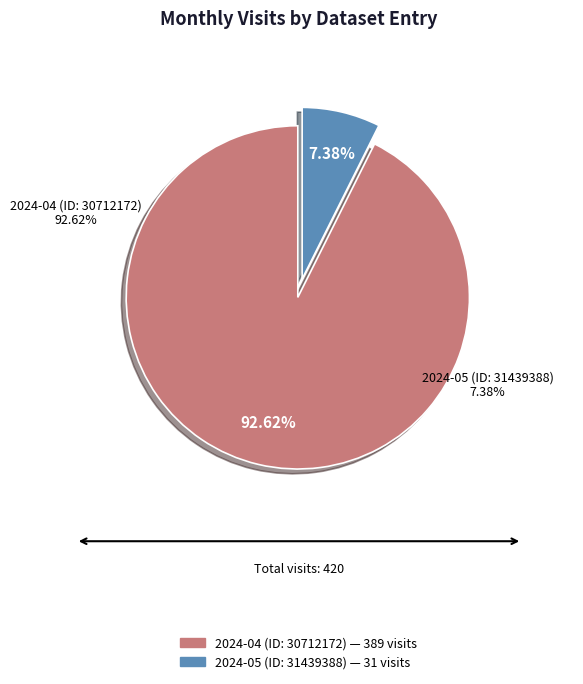

Is 2024-05 (ID: 31439388) the majority of the pie?

No